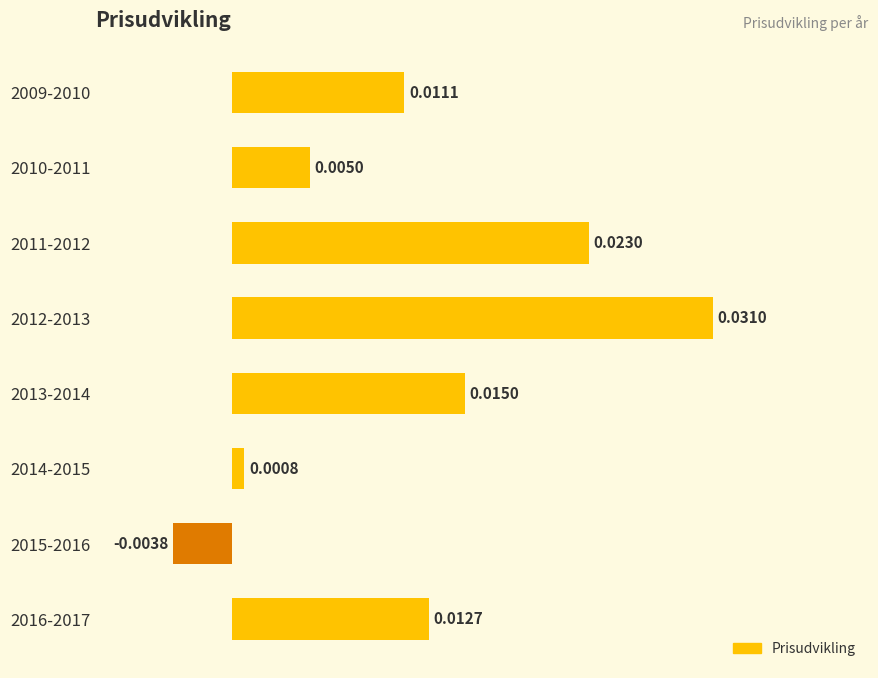

How many positive values are there?

7